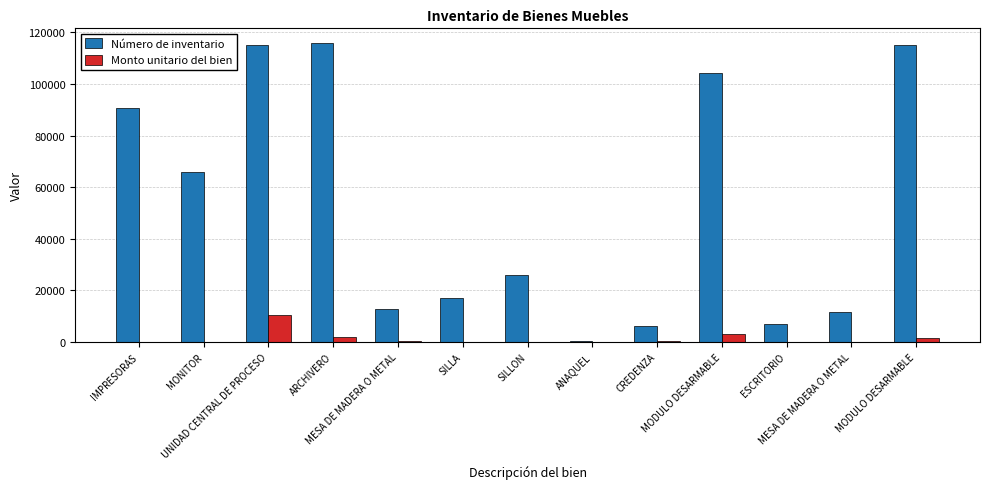

Rank the series by their maximum value, from lowest to highest.

Monto unitario del bien, Número de inventario